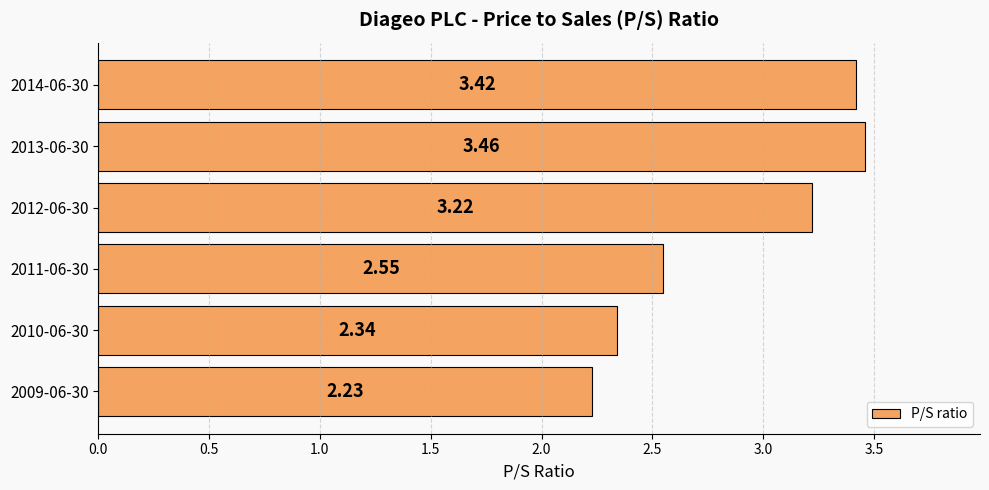

What is the average value?

2.9